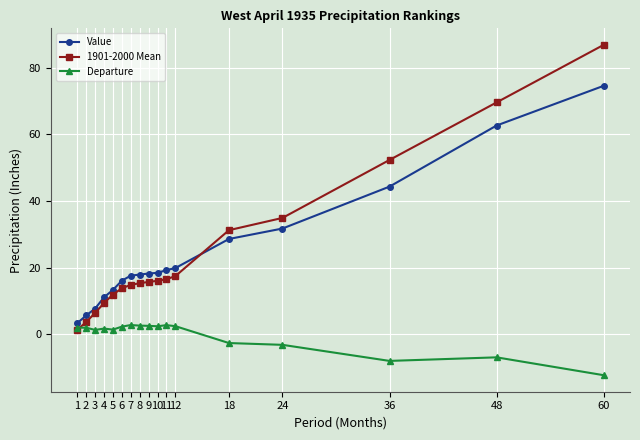

At which category is the sum across all series the highest?

60